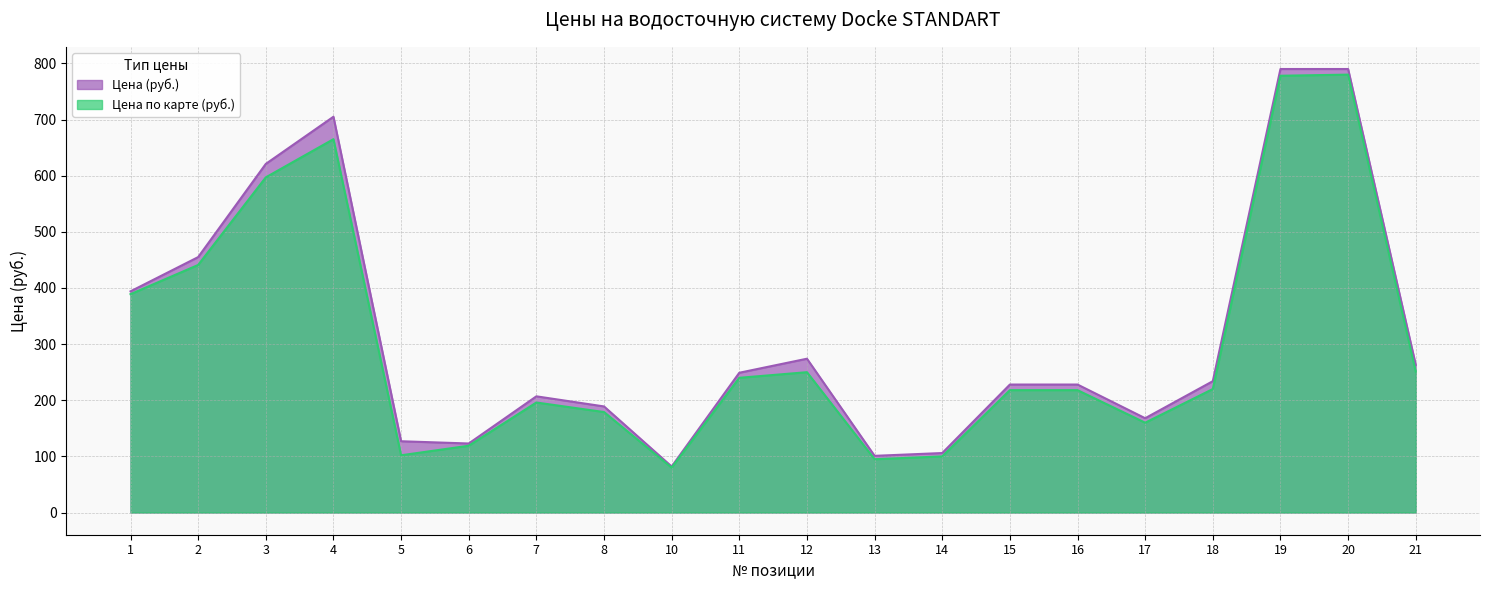

What is the sum of the Цена (руб.) values at 3 and 5?

748